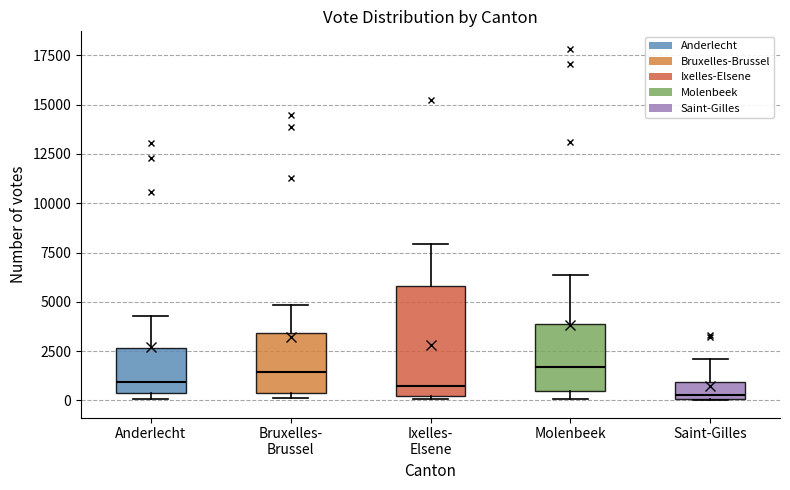

Reading left to right, transcribe this box plot: for each box, give where its median line is, the range the box spans, and where its two whiskers end, as read against the y-axis. The values are not printed on the chart, so give them approximately, as read against the axis.

Anderlecht: median 1000, box 500 to 2500, whiskers 0 to 4500
Bruxelles- Brussel: median 1500, box 500 to 3500, whiskers 0 to 5000
Ixelles- Elsene: median 500, box 0 to 6000, whiskers 0 to 8000
Molenbeek: median 1500, box 500 to 4000, whiskers 0 to 6500
Saint-Gilles: median 500, box 0 to 1000, whiskers 0 to 2000